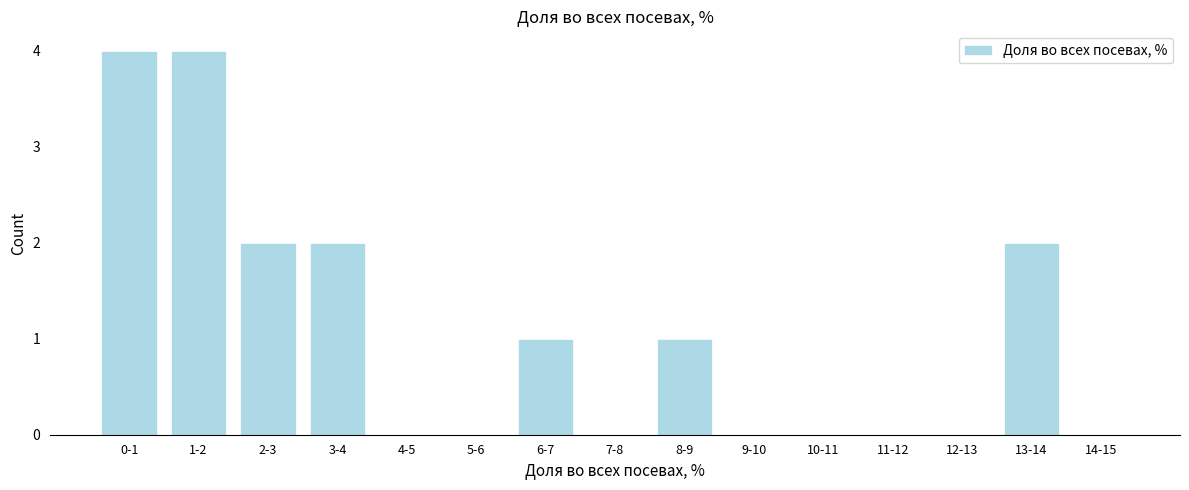

Reading left to right, transcribe all the data shown in this chart.

0-1=4	1-2=4	2-3=2	3-4=2	4-5=0	5-6=0	6-7=1	7-8=0	8-9=1	9-10=0	10-11=0	11-12=0	12-13=0	13-14=2	14-15=0